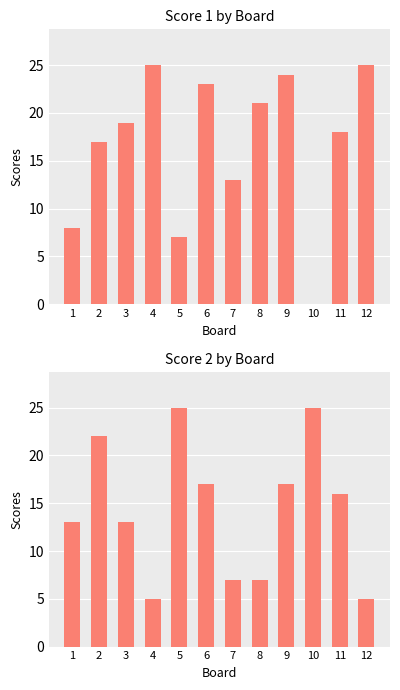

Read the Score 1 value at 6.

23